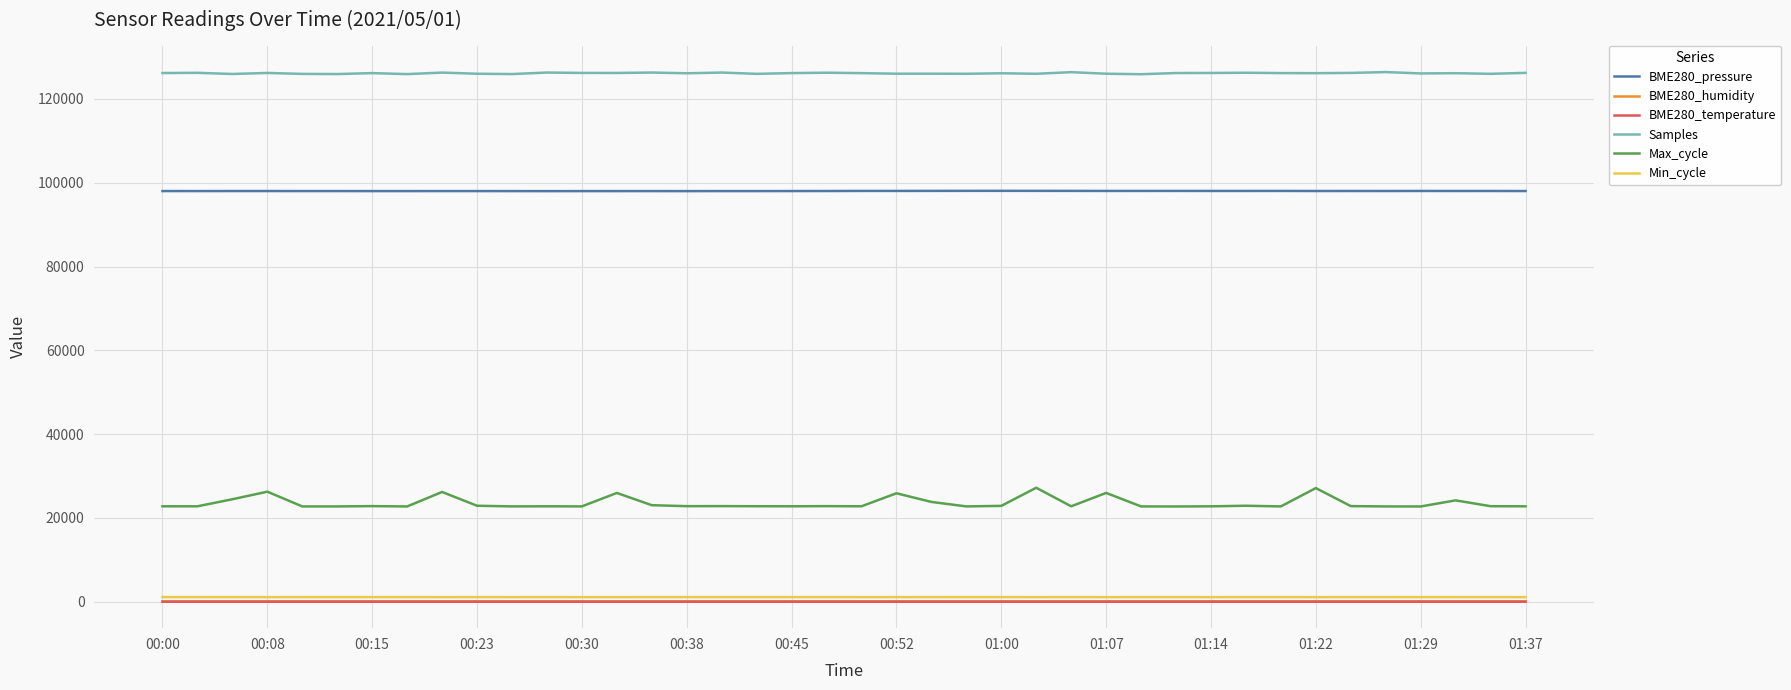

Which series has the widest spread of values?

Max_cycle